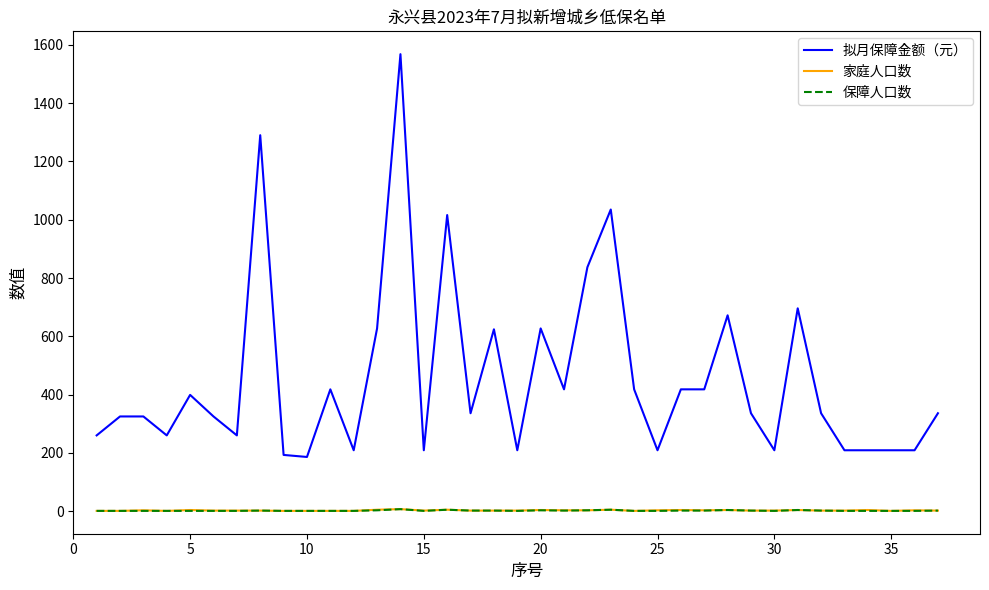

True or false: 拟月保障金额（元） and 保障人口数 cross at least once.

False